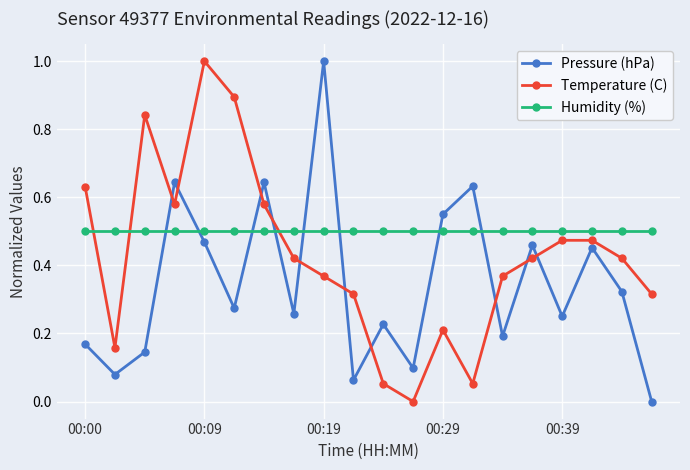

What is the greatest value displayed?

1.0